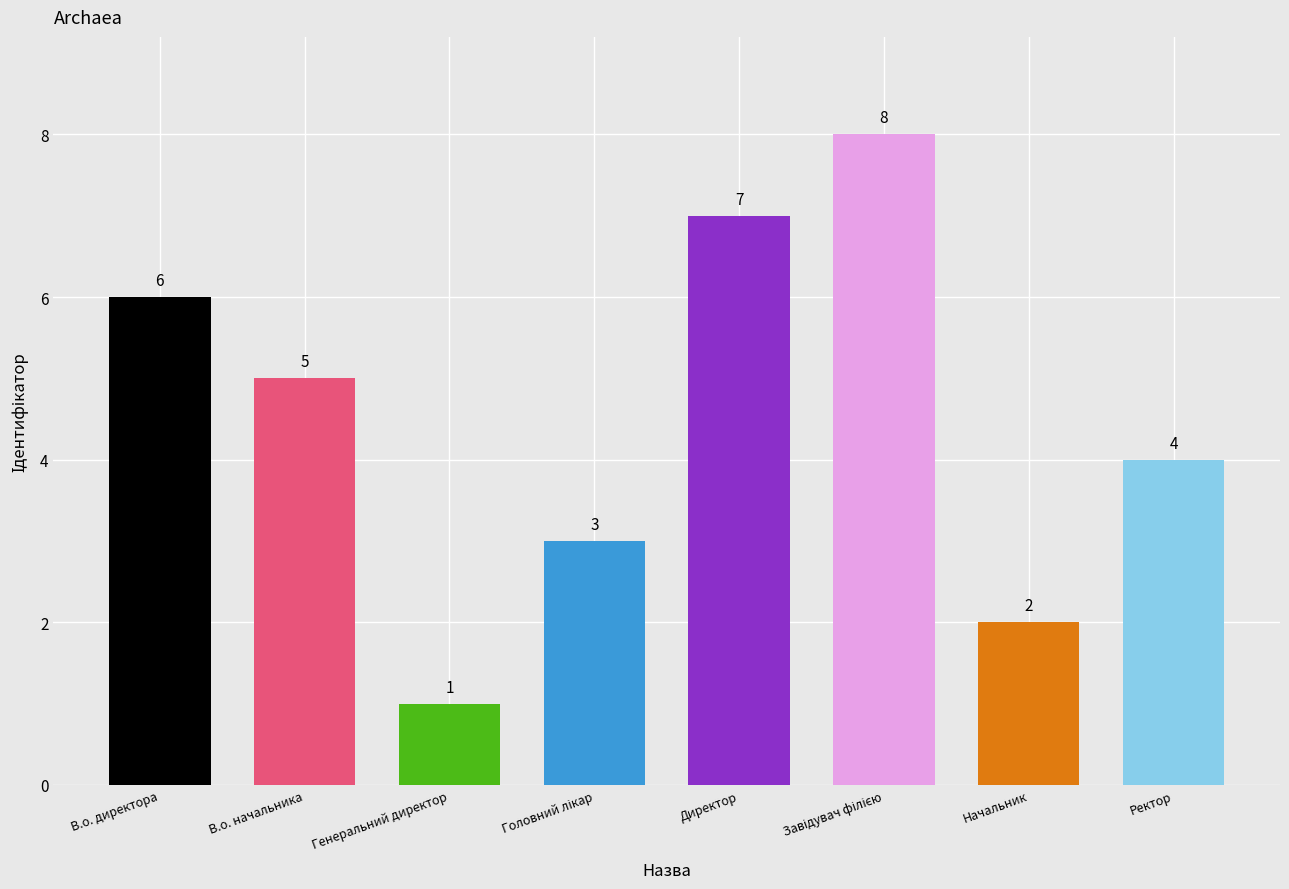

Which category has the lowest value across all series?

Генеральний директор